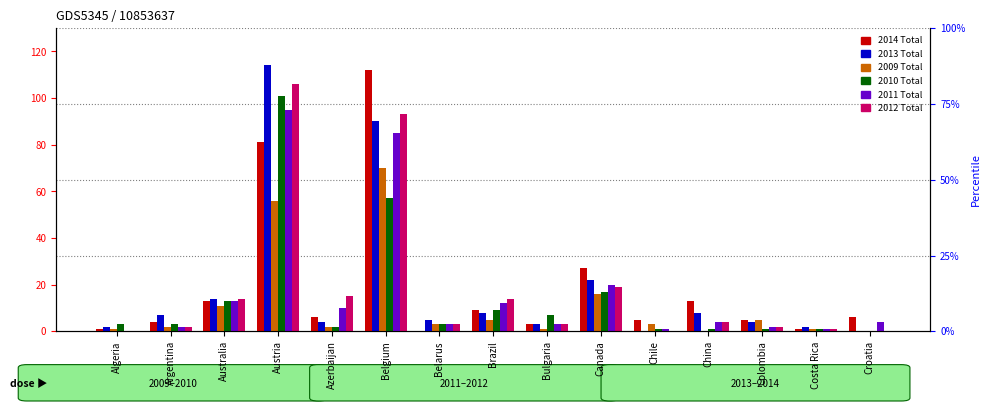

Reading left to right, transcribe all the data shown in this chart.

2014 Total: 1	4	13	81	6	112	0	9	3	27	5	13	5	1	6
2013 Total: 2	7	14	114	4	90	5	8	3	22	0	8	4	2	0
2009 Total: 1	2	11	56	2	70	3	5	1	16	3	0	5	1	0
2010 Total: 3	3	13	101	2	57	3	9	7	17	1	1	1	1	0
2011 Total: 0	2	13	95	10	85	3	12	3	20	1	4	2	1	4
2012 Total: 0	2	14	106	15	93	3	14	3	19	0	4	2	1	0